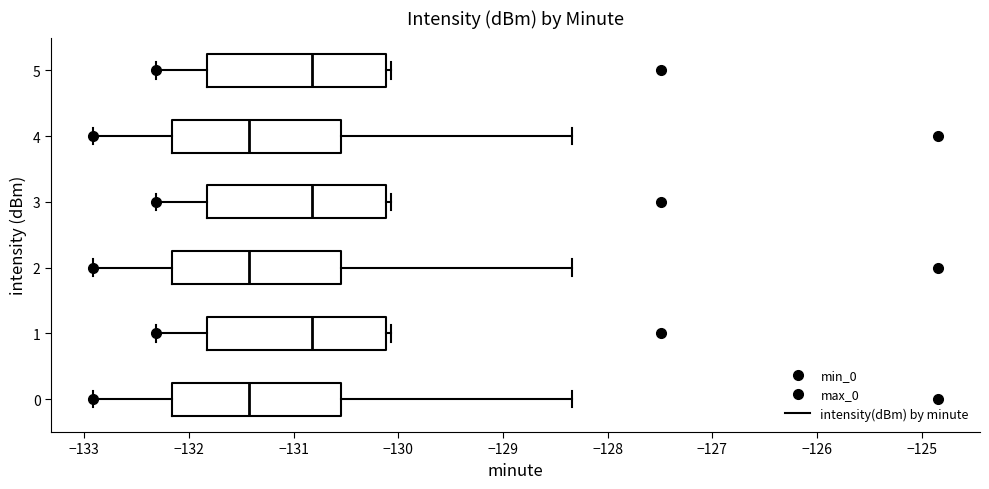

Where does the left whisker of the box at y = 2 end on the x-axis? The values are not printed on the chart, so give them approximately, as read against the axis.

-132.9